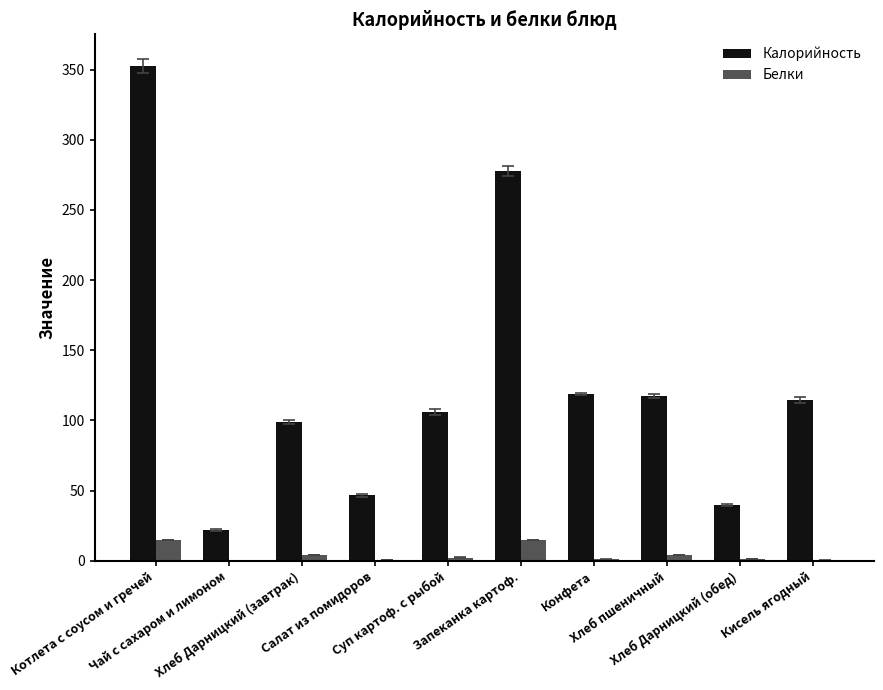

How many data points in Калорийность are above 114?

5